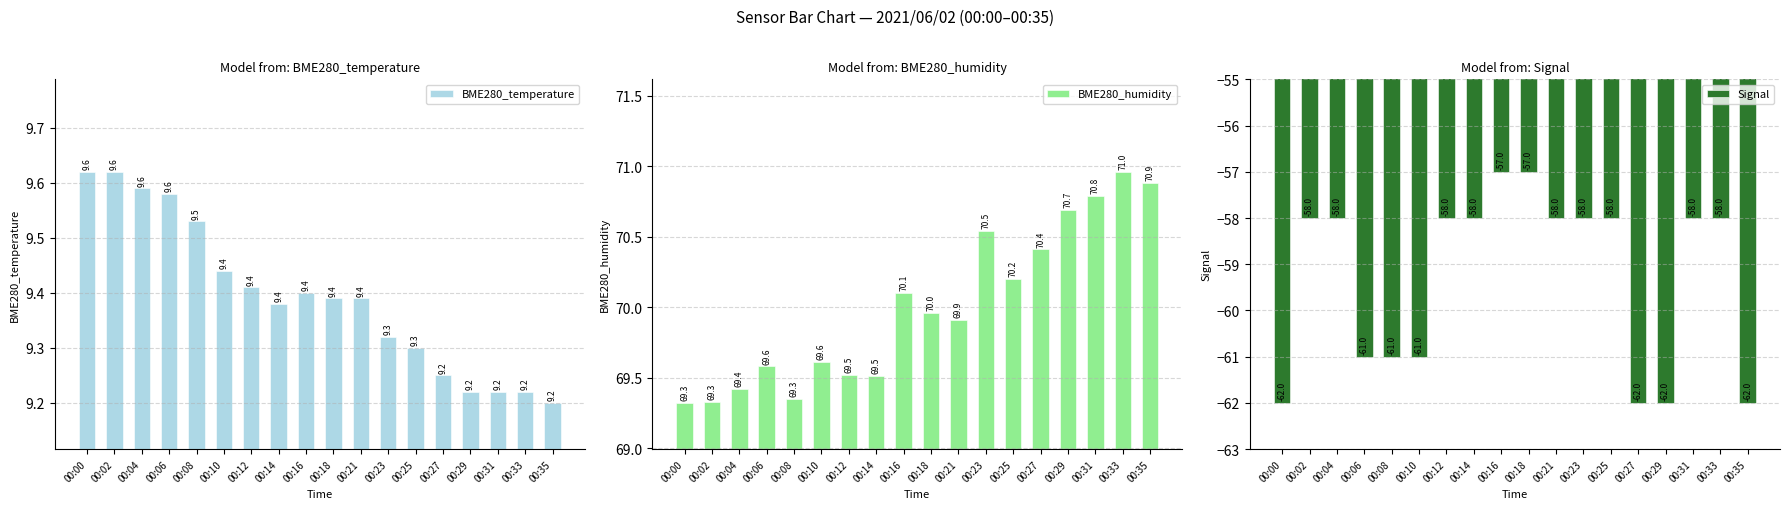

List the series in order of their overall mean, lowest first.

Signal, BME280_temperature, BME280_humidity